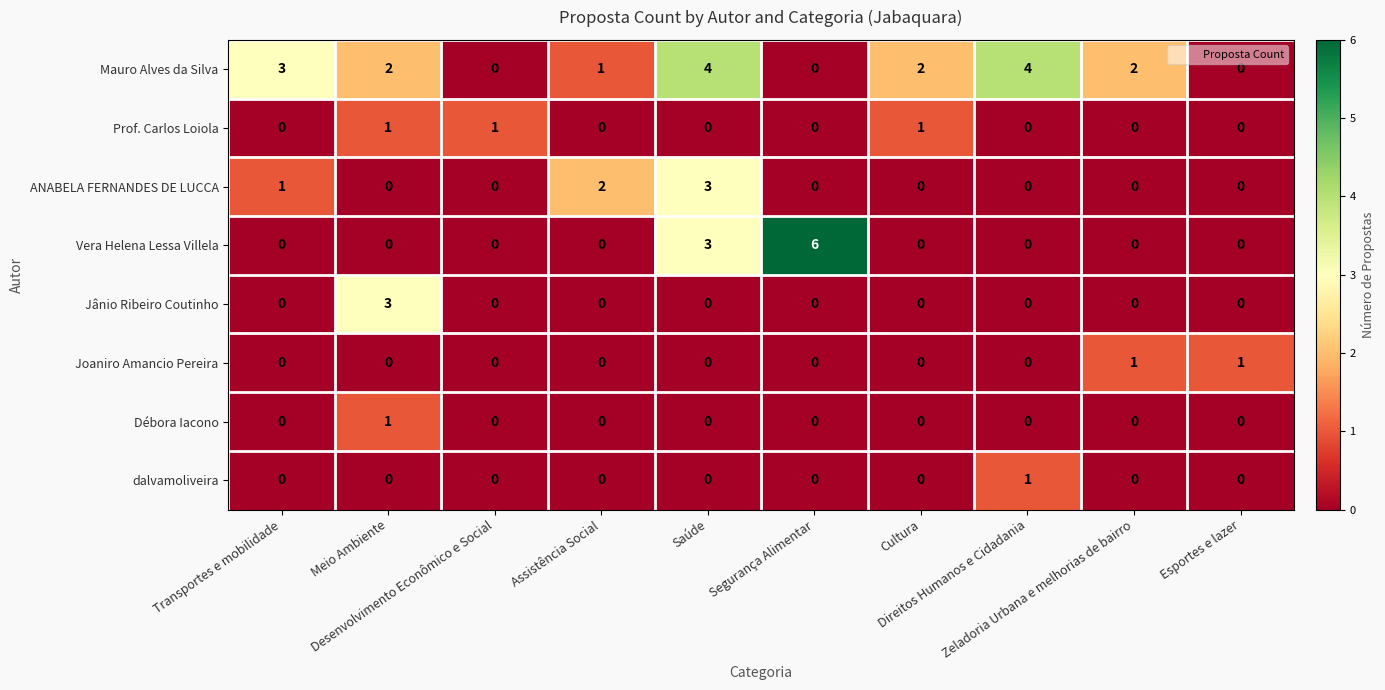

What is the greatest value displayed?

6